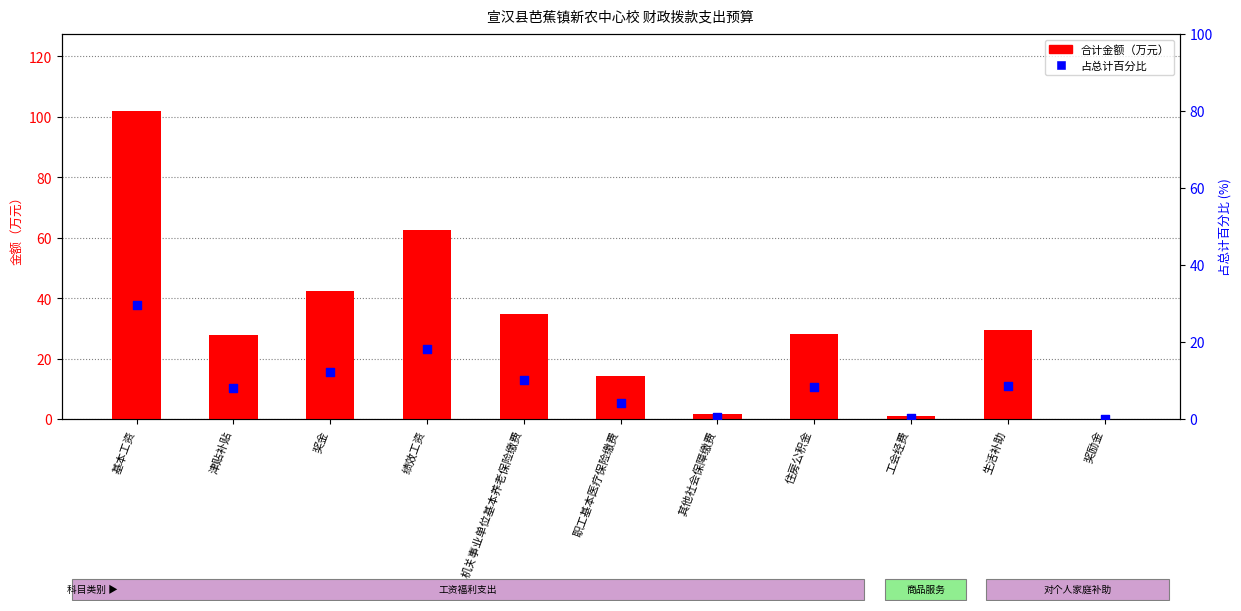

Is the value of 合计金额（万元） at 奖金 greater than the value of 占总计百分比 at 基本工资?

Yes